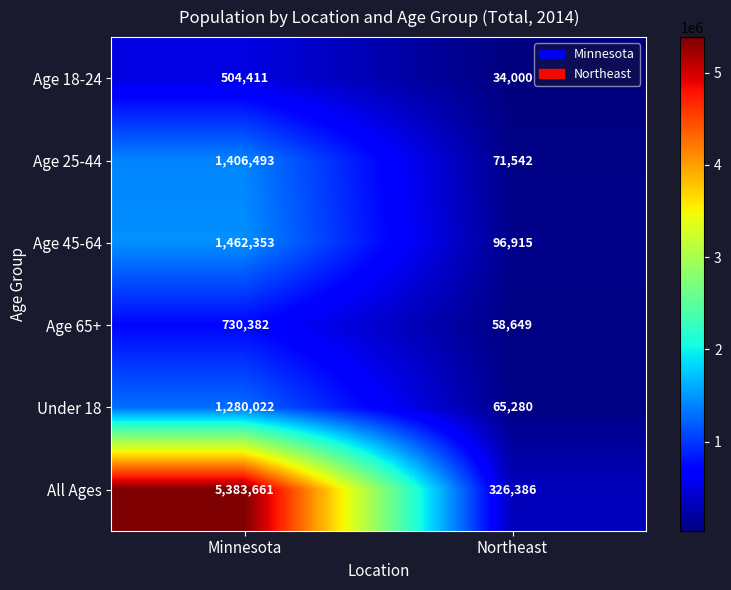

List the series in order of their peak value, lowest first.

Age 18-24, Age 65+, Under 18, Age 25-44, Age 45-64, All Ages